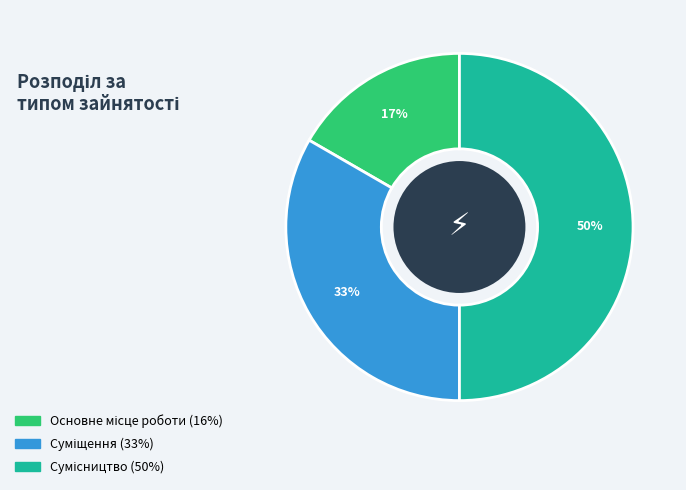

To the nearest percent, what is the average slice percentage?

33%